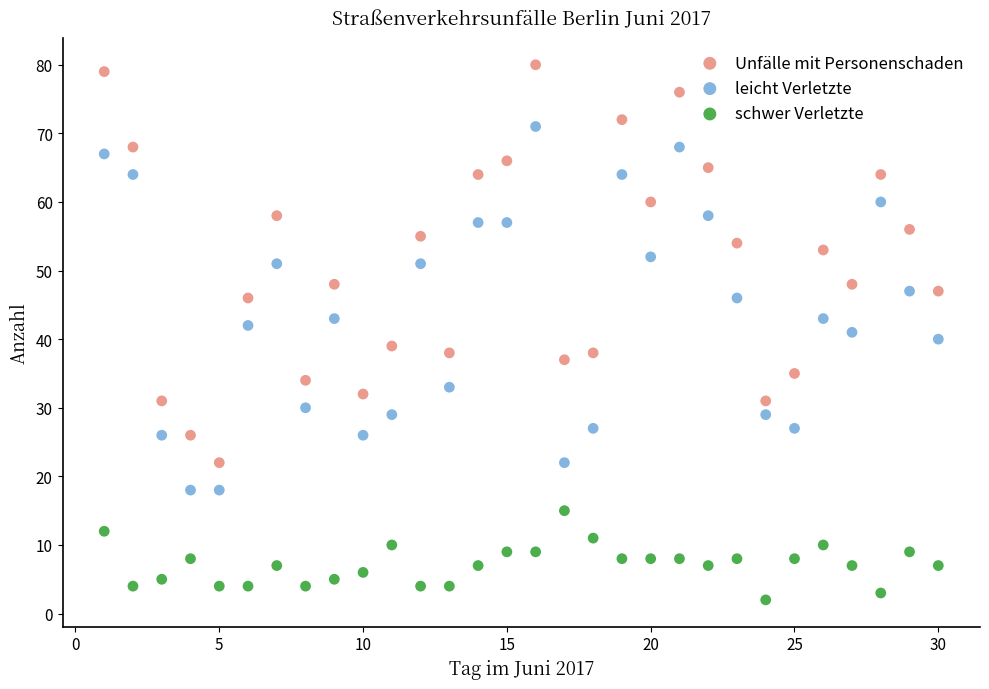

Which series reaches the maximum Y coordinate?

Unfälle mit Personenschaden